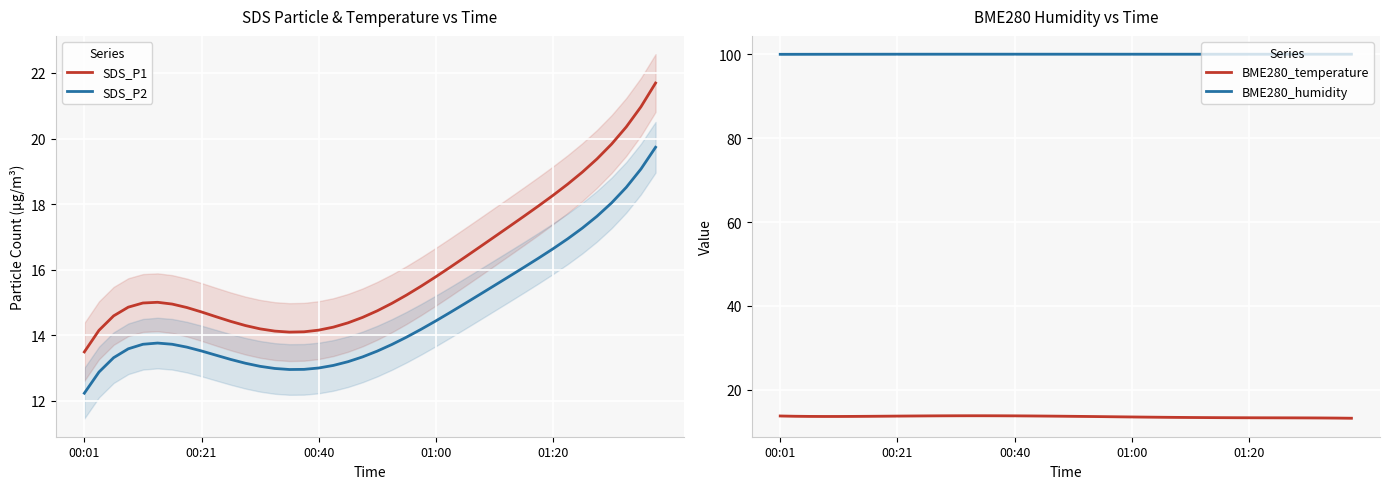

True or false: SDS_P1 and SDS_P2 cross at least once.

False